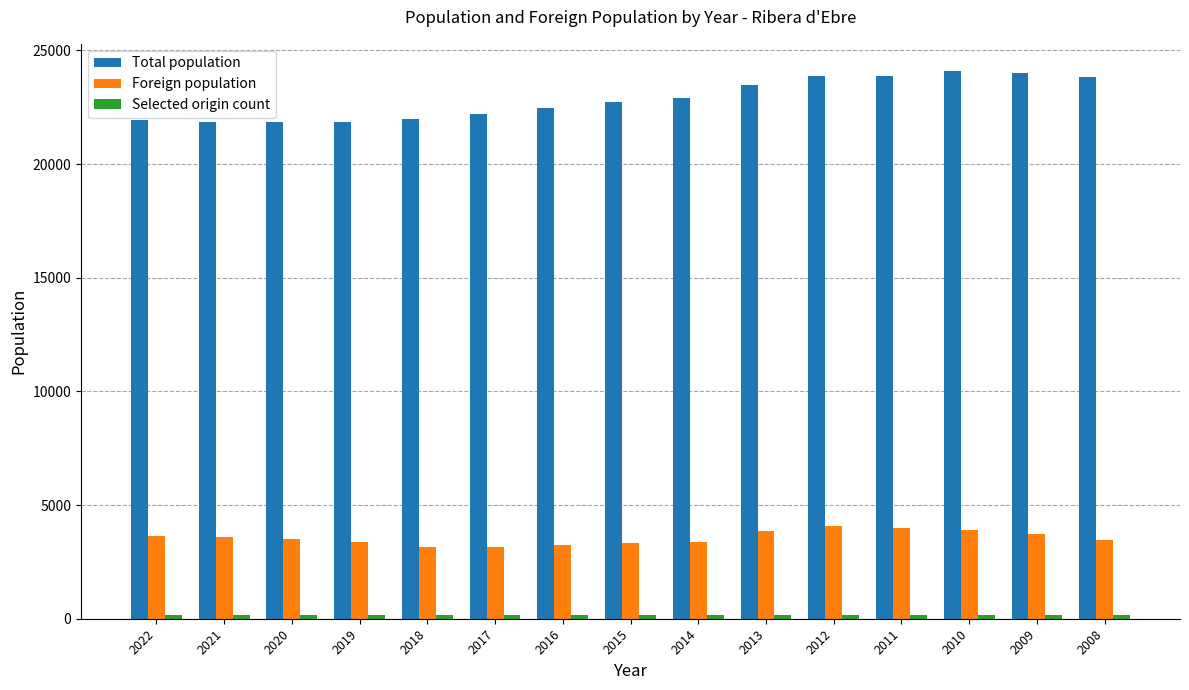

At how many categories does at least one series exceed 11901?

15